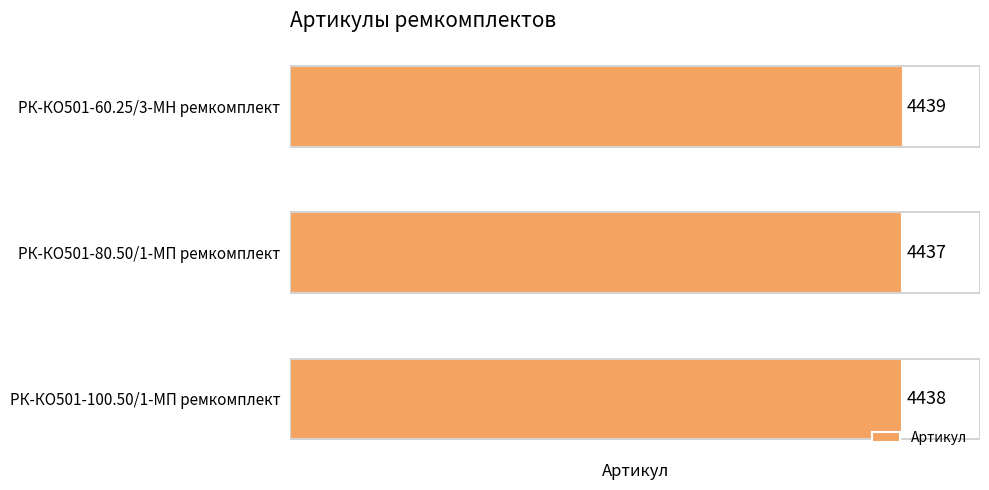

Count the values in the range 4437 to 4439.

3